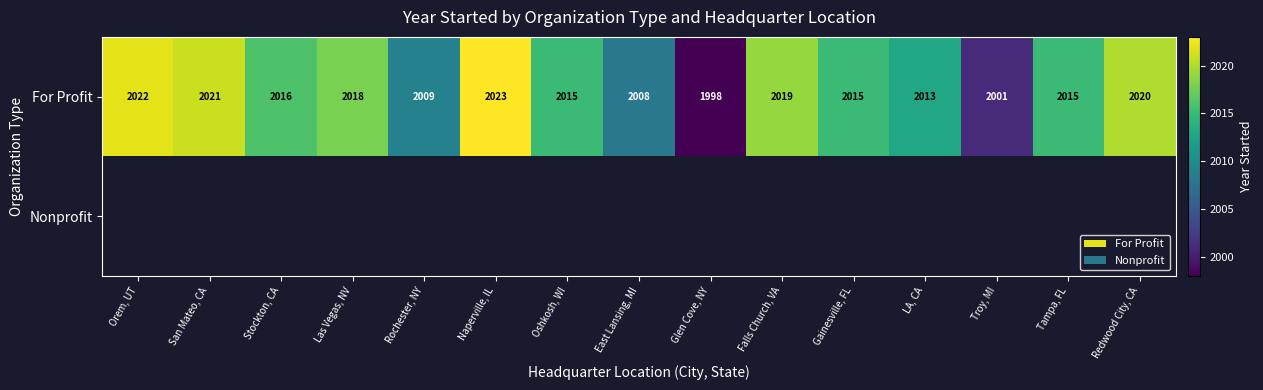

Is it true that For Profit equals 2013 at LA, CA?

True